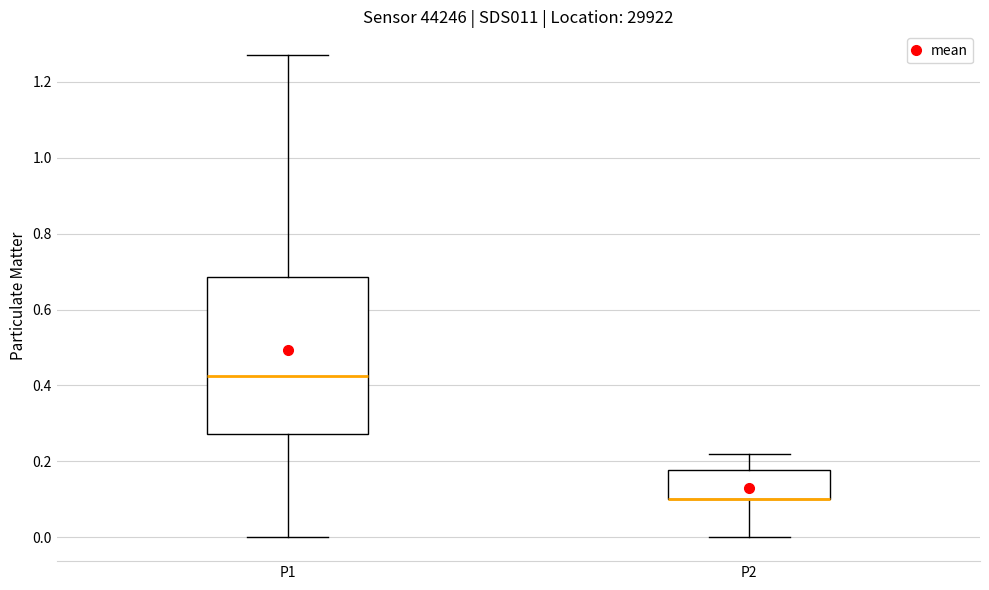

Reading left to right, transcribe this box plot: for each box, give where its median line is, the range the box spans, and where its two whiskers end, as read against the y-axis. The values are not printed on the chart, so give them approximately, as read against the axis.

P1: median 0.42, box 0.28 to 0.68, whiskers 0.00 to 1.28
P2: median 0.10 (drawn on the box's lower edge), box 0.10 to 0.18, whiskers 0.00 to 0.22